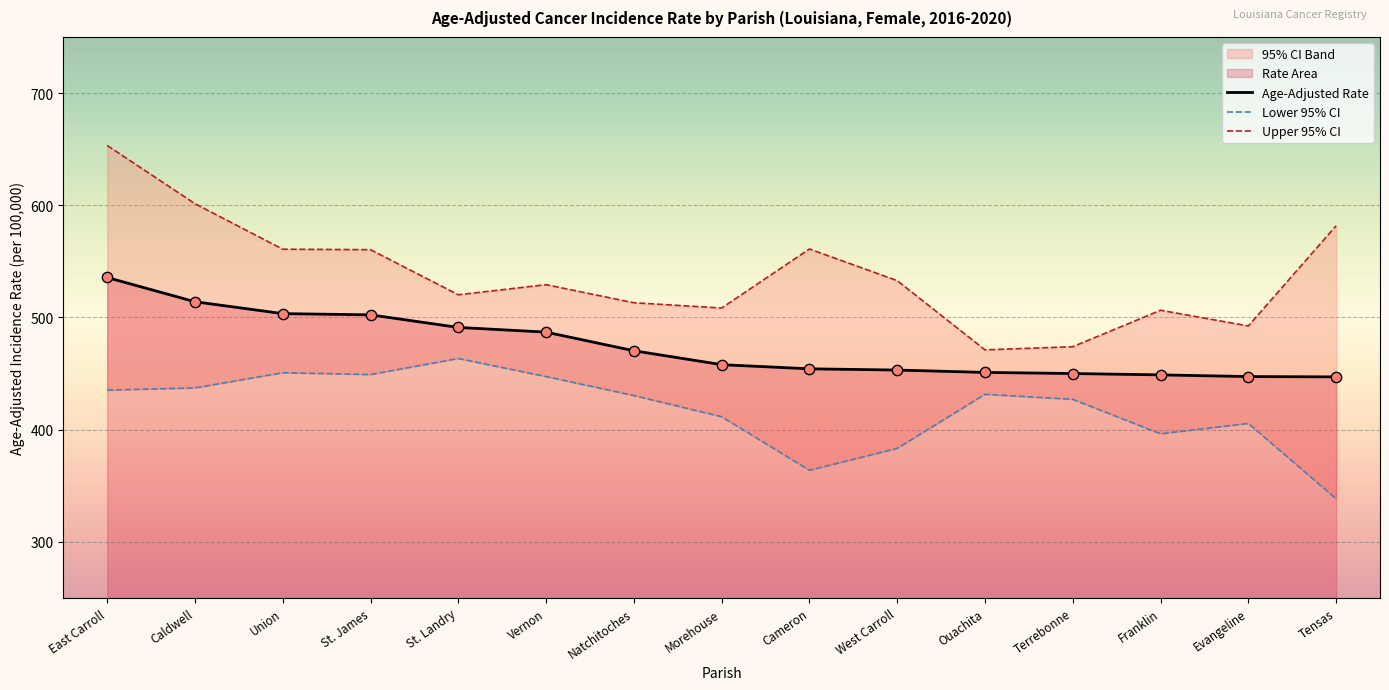

At how many categories does at least one series exceed 591?

2